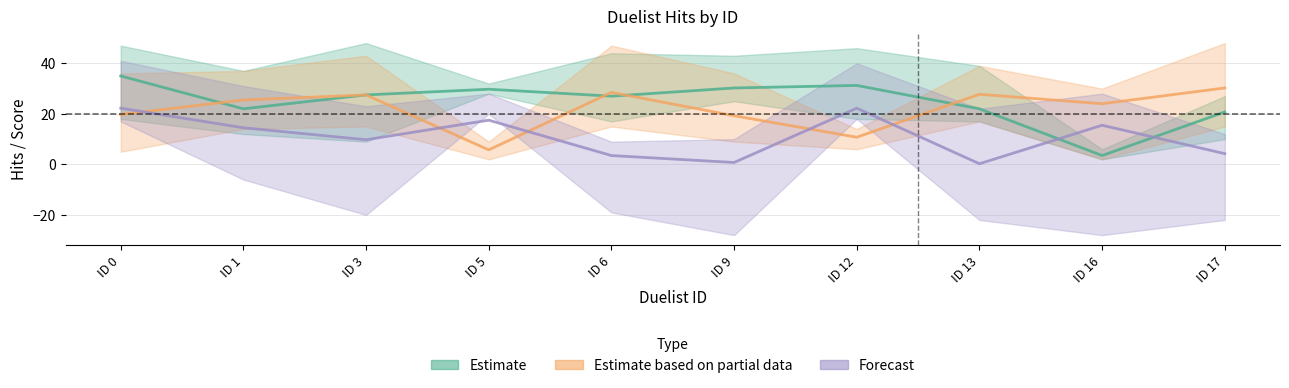

At which label does Hits (Estimate) reach its minimum?

ID 16